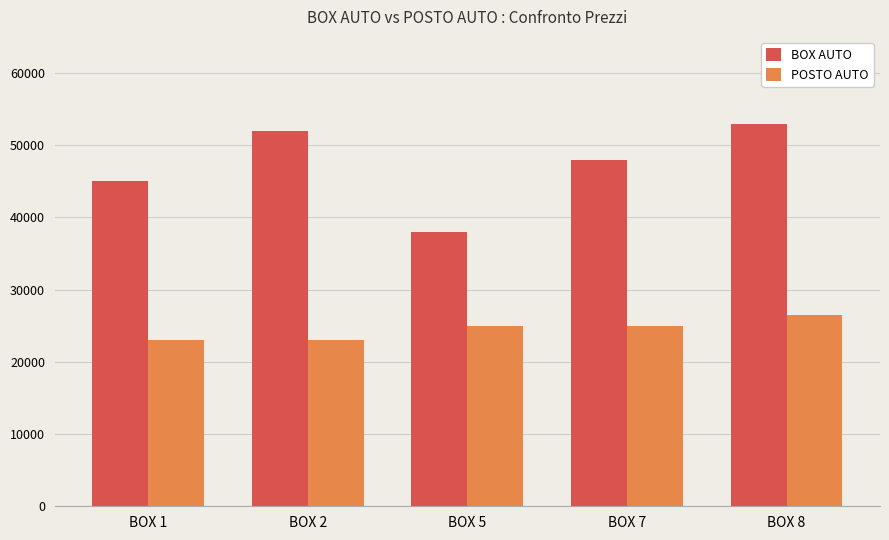

How many bars are there in each group?

2